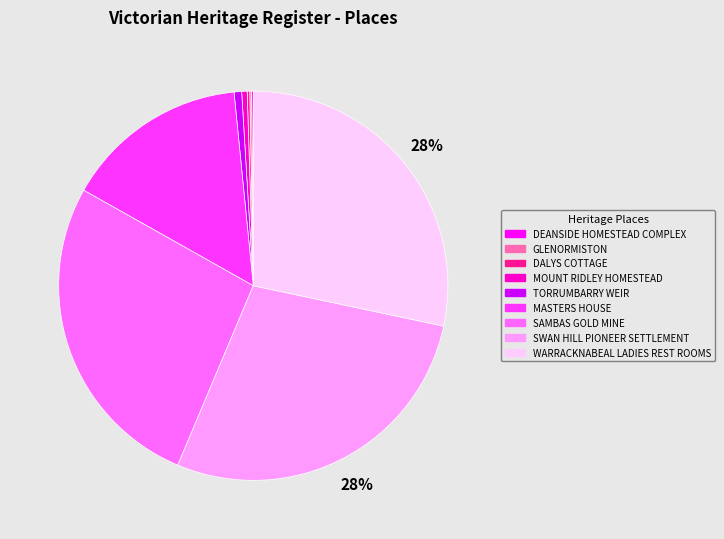

To the nearest percent, what percentage of the pie is TORRUMBARRY WEIR?

1%